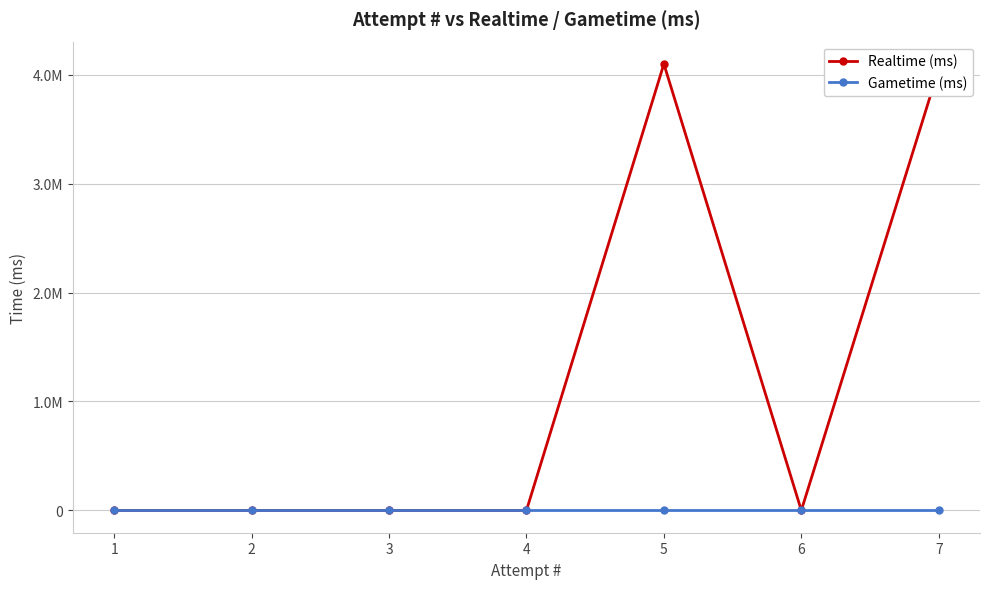

True or false: Gametime (ms) and Realtime (ms) cross at least once.

False